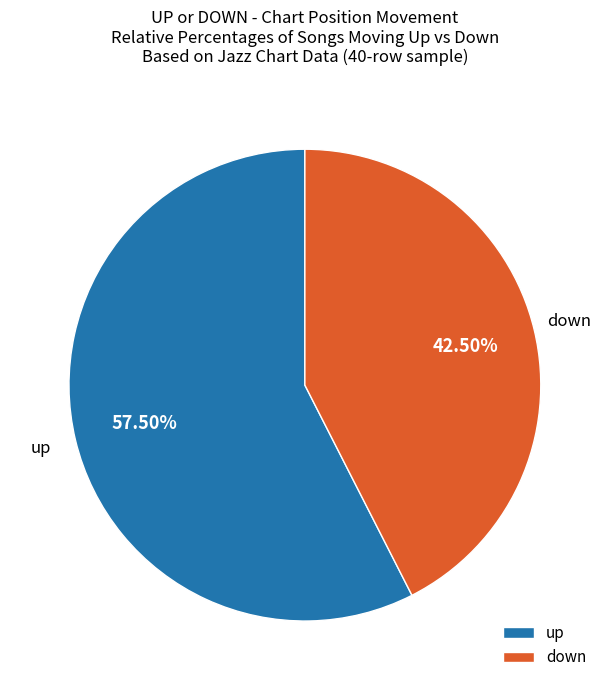

Is there a majority slice in this chart?

Yes